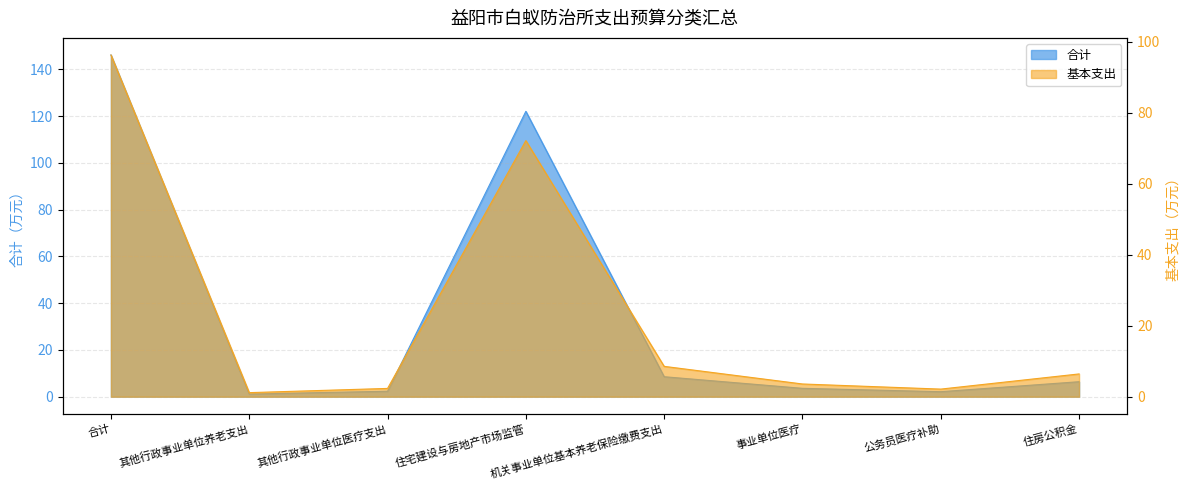

What is the highest value of the 合计 series?

146.2